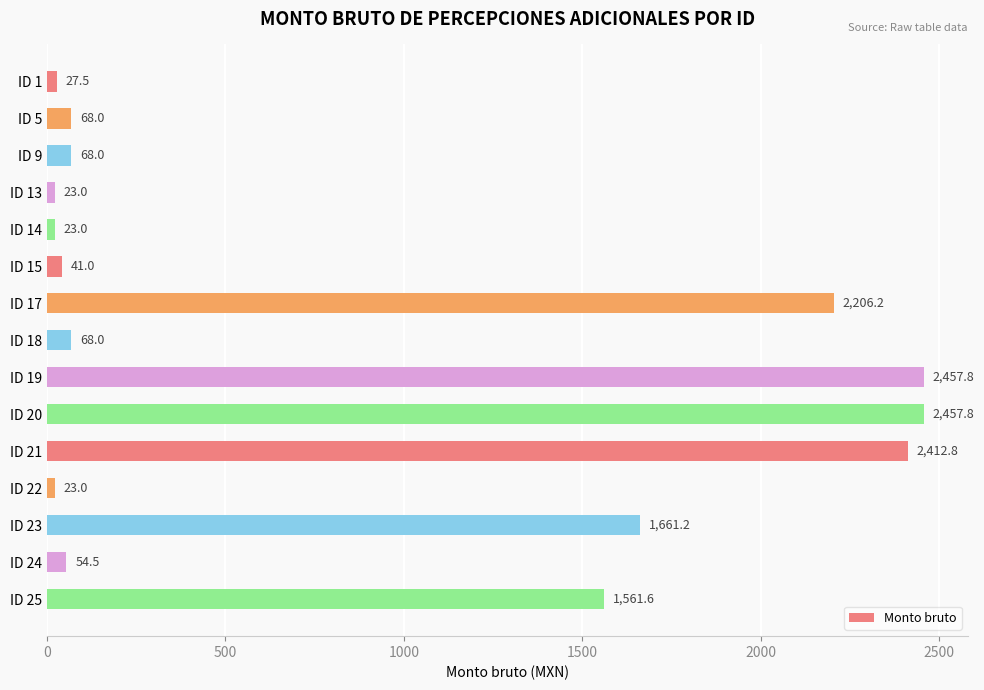

What is the greatest value displayed?

2457.8